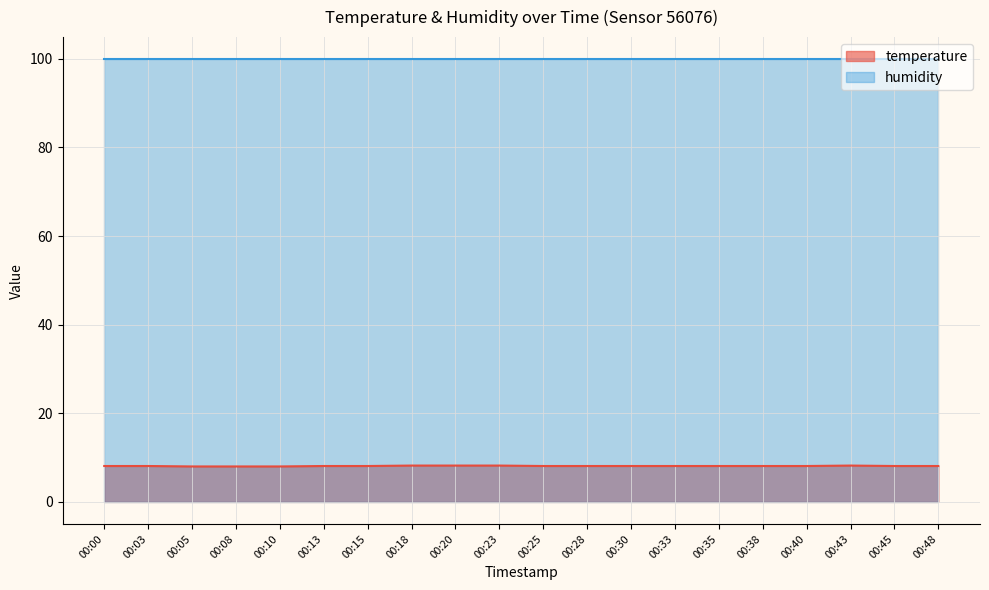

List the series in order of their peak value, lowest first.

temperature, humidity